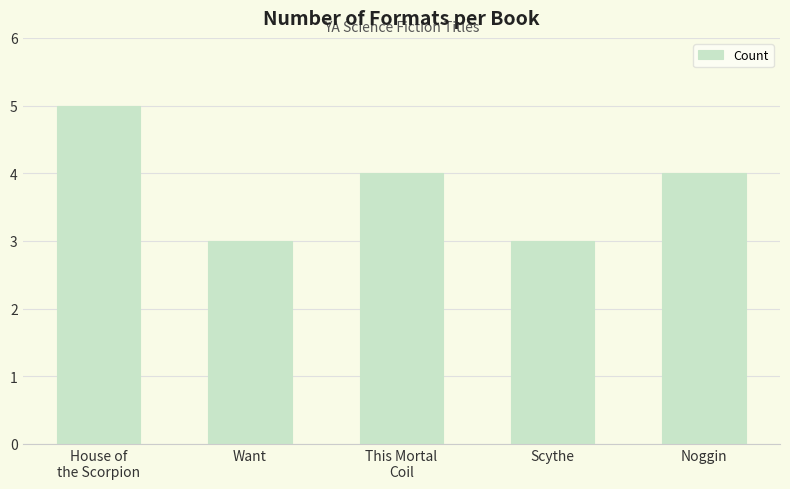

Count the number of categories in the chart.

5